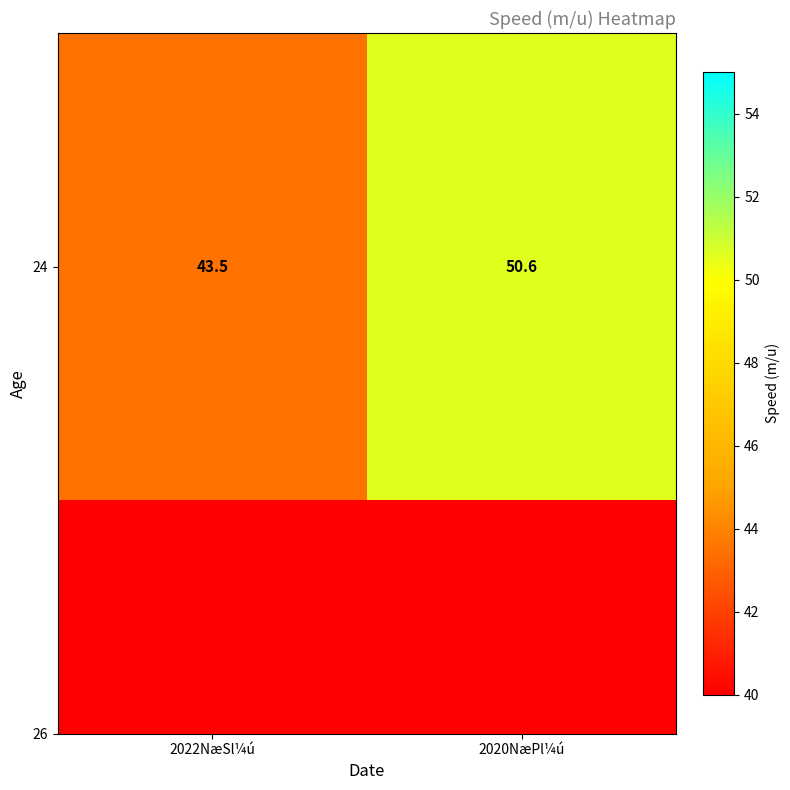

True or false: the data shows 43.5 at 2022NæSl¼ú.

True